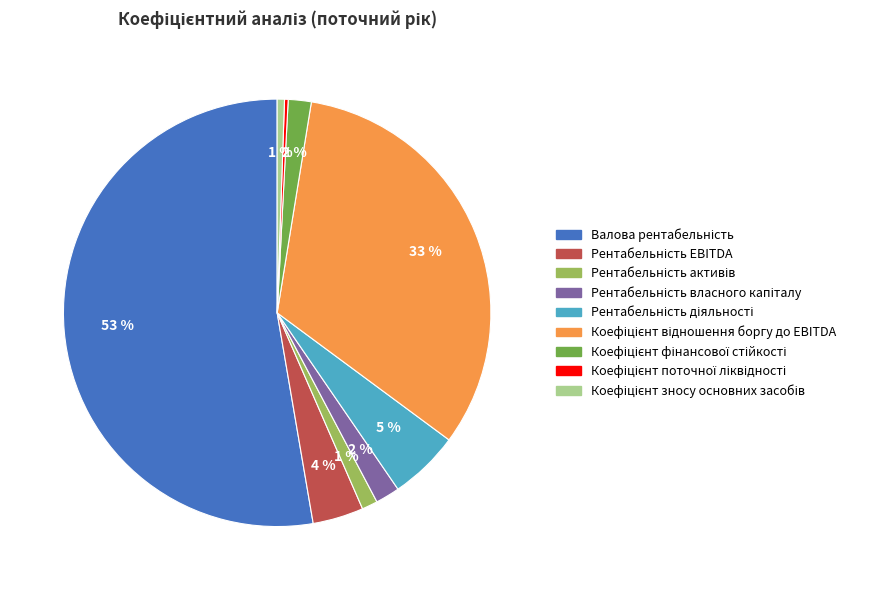

To the nearest percent, what is the difference between the largest and smallest slice percentages?

52%